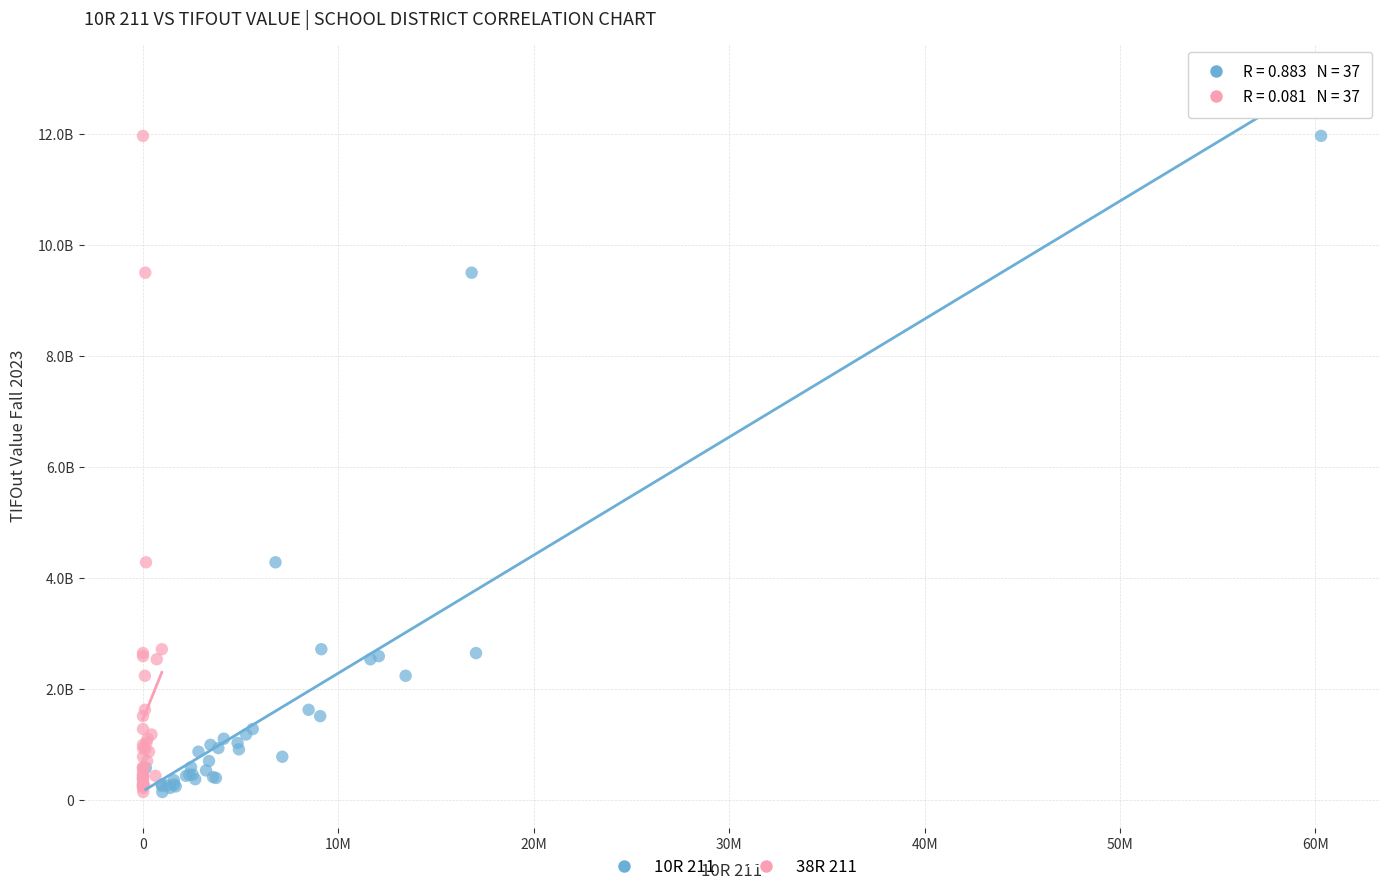

What are all the series names shown in the legend?

10R 211, 38R 211